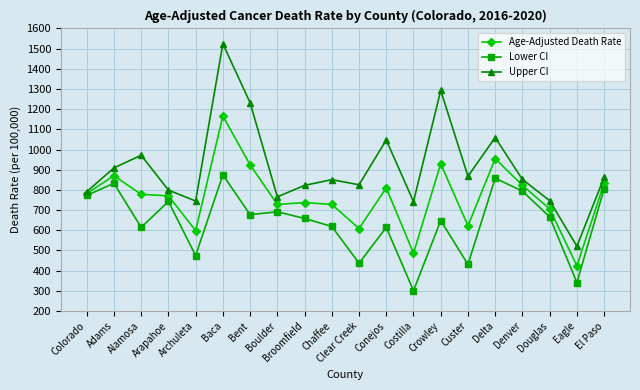

Is the value of Age-Adjusted Death Rate at Denver greater than the value of Upper CI at Colorado?

Yes